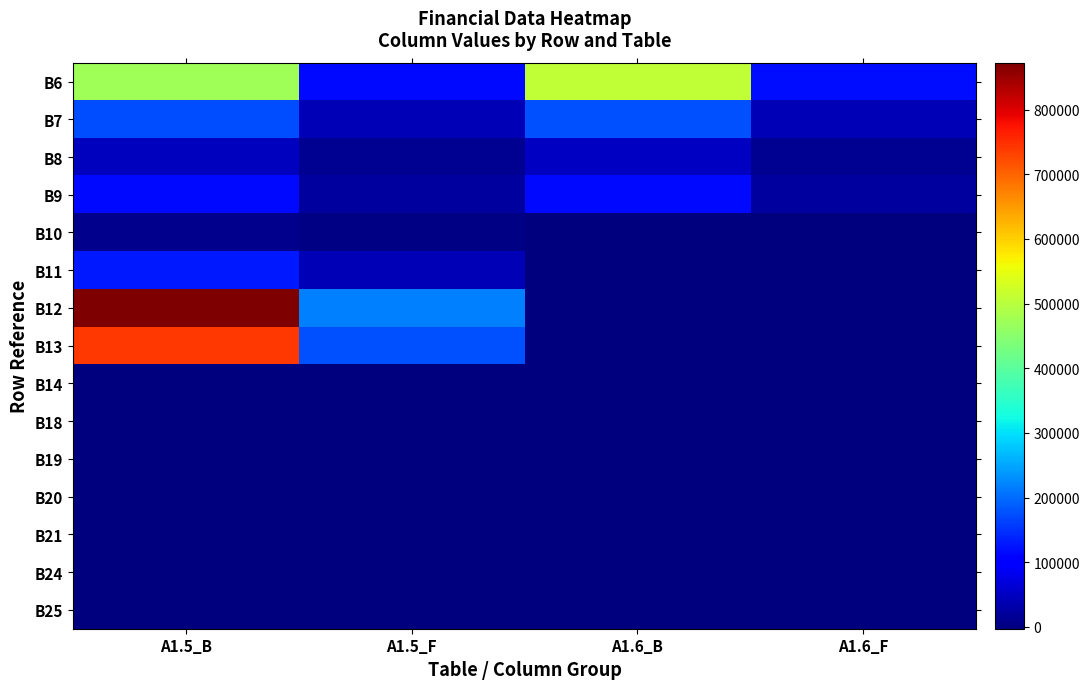

At A1.6_B, list the series in order from smallest to largest.

B10, B11, B12, B13, B14, B18, B19, B20, B21, B24, B25, B8, B9, B7, B6